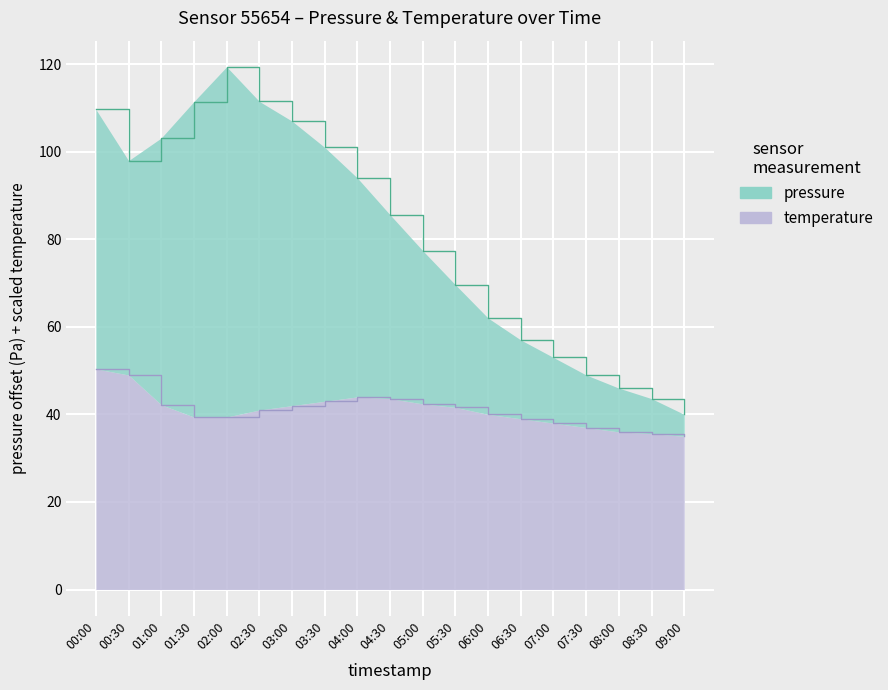

What is the label of the 10th point from the left?

04:30